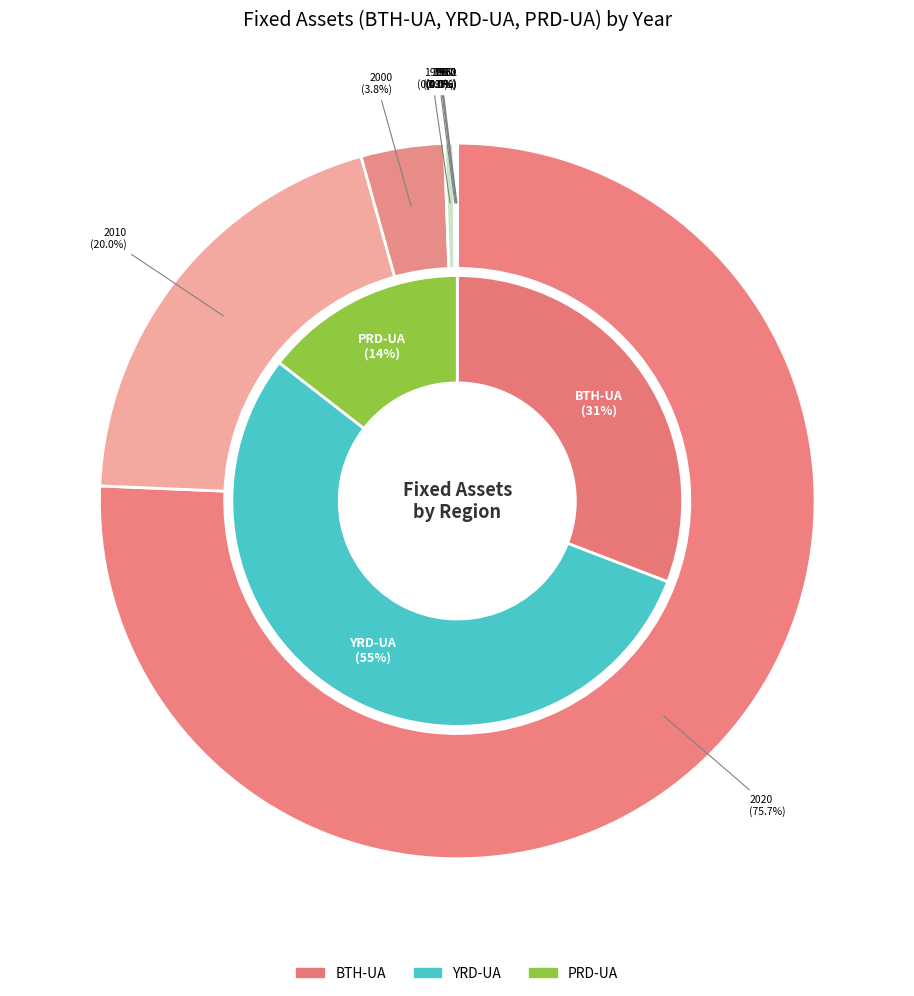

Which category has the biggest portion of the pie?

2020